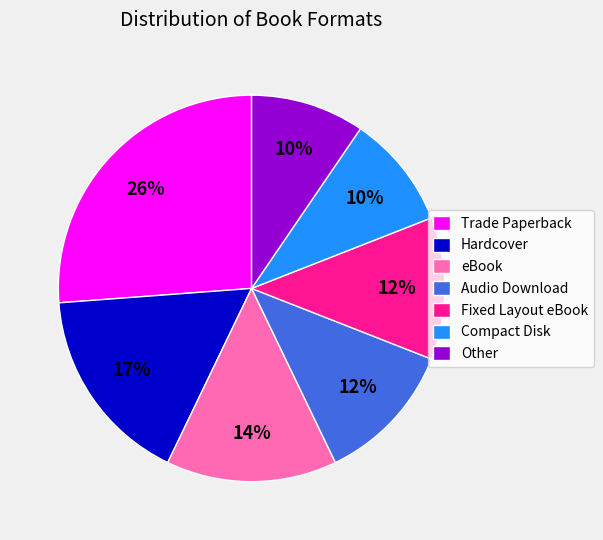

The Other slice represents 10% of the pie. True or false?

True